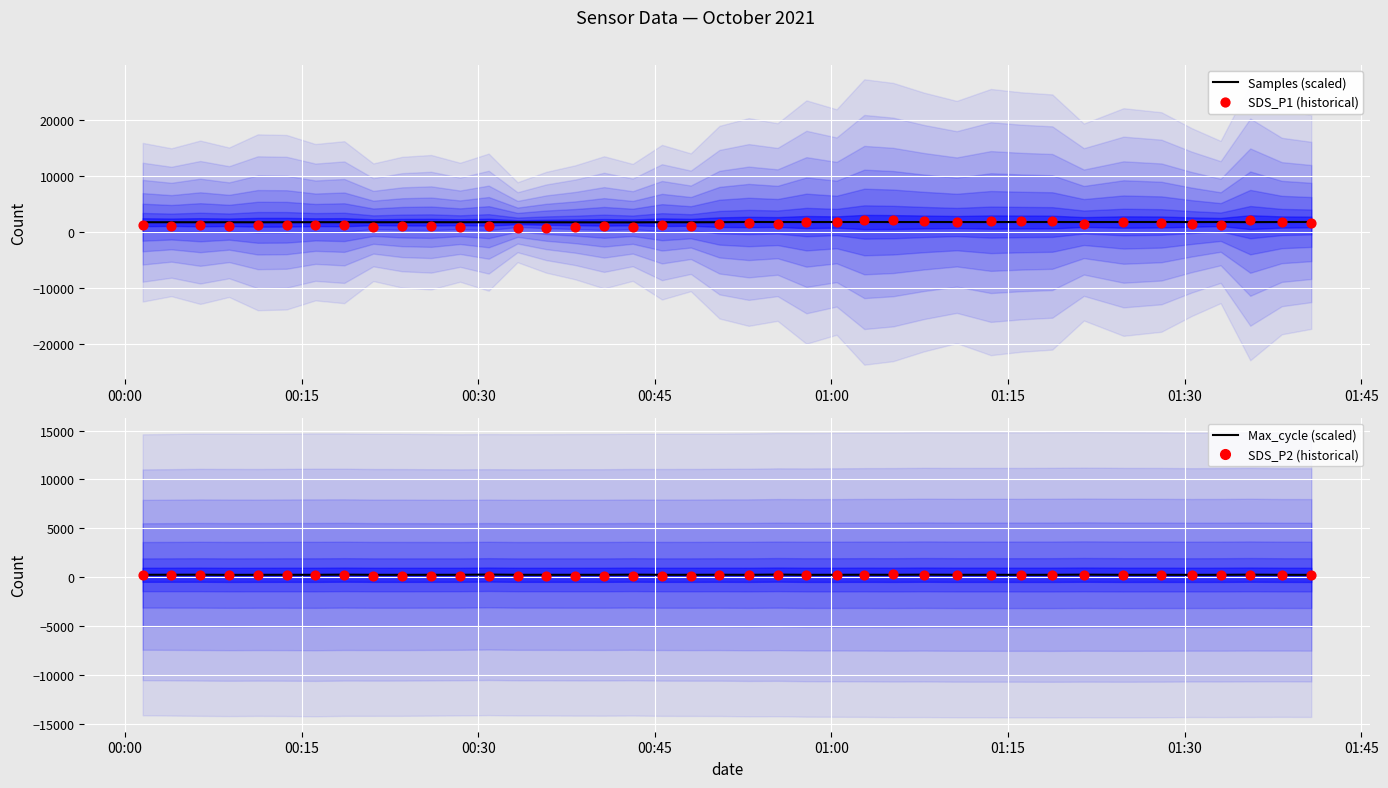

Which series has the largest total across all categories?

Samples (scaled)